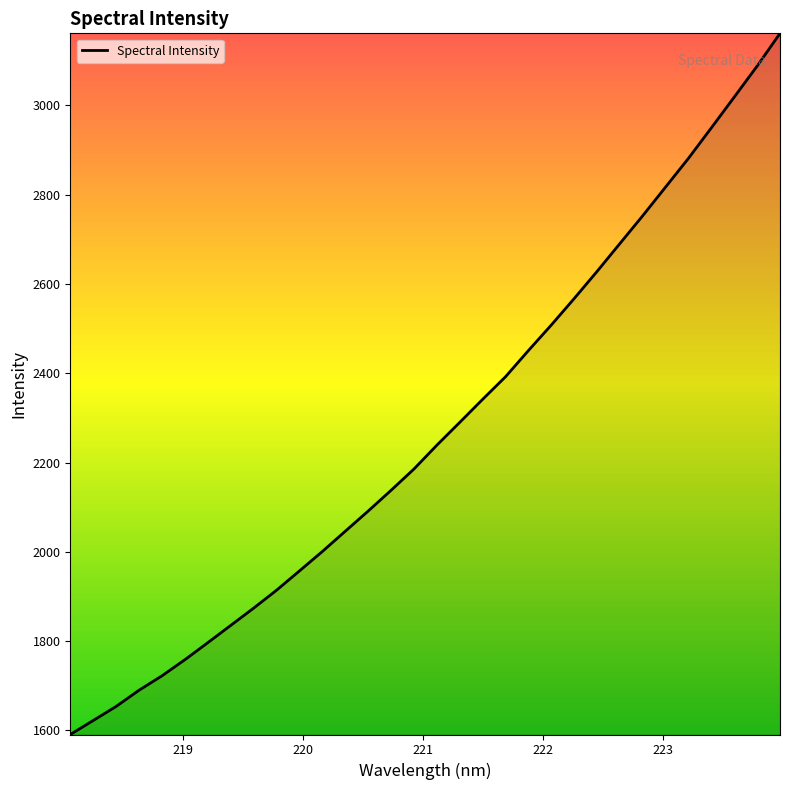

What is the difference between the maximum and minimum values?

1570.5